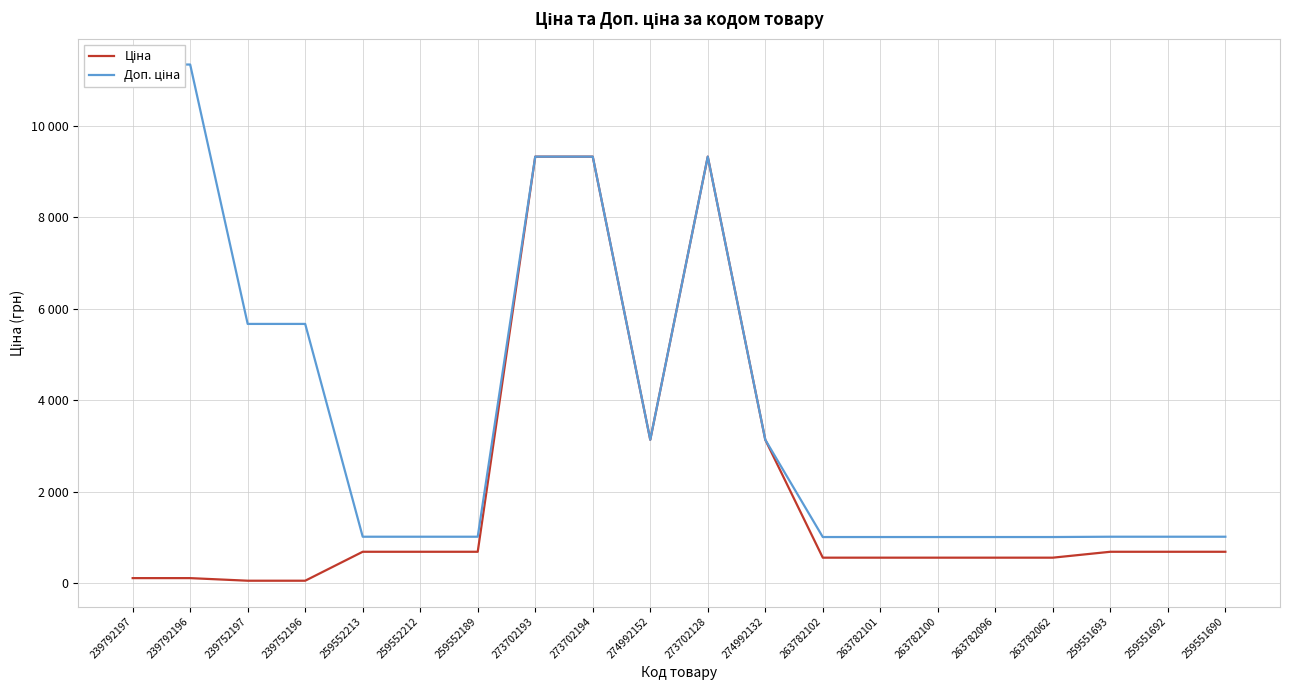

The value of Доп. ціна at 259551692 is 1017.8. True or false?

True